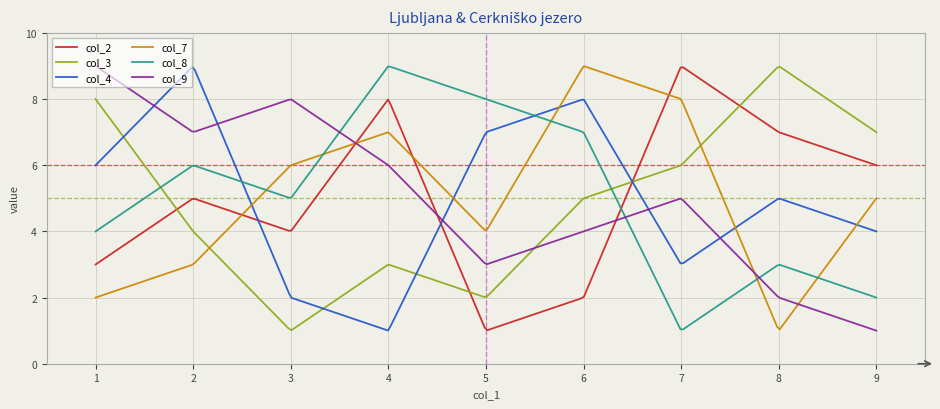

Which series ends up on top after the final intersection of col_2 and col_3?

col_3